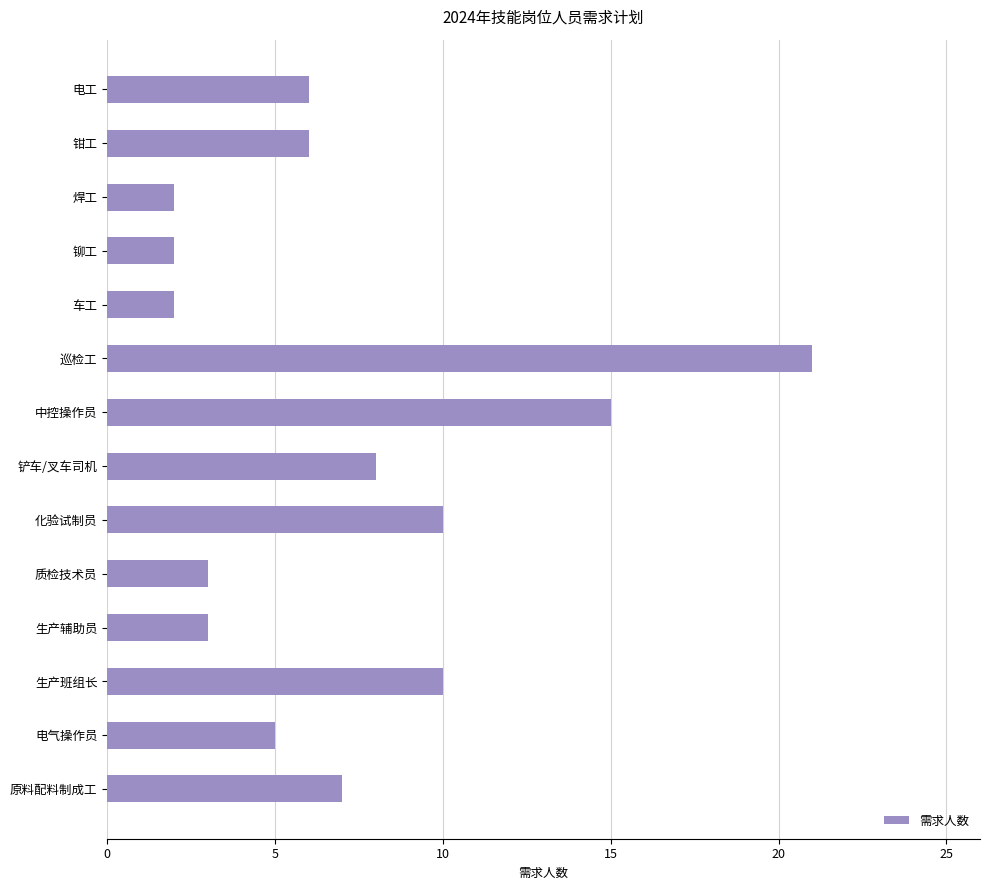

What is the average value?

7